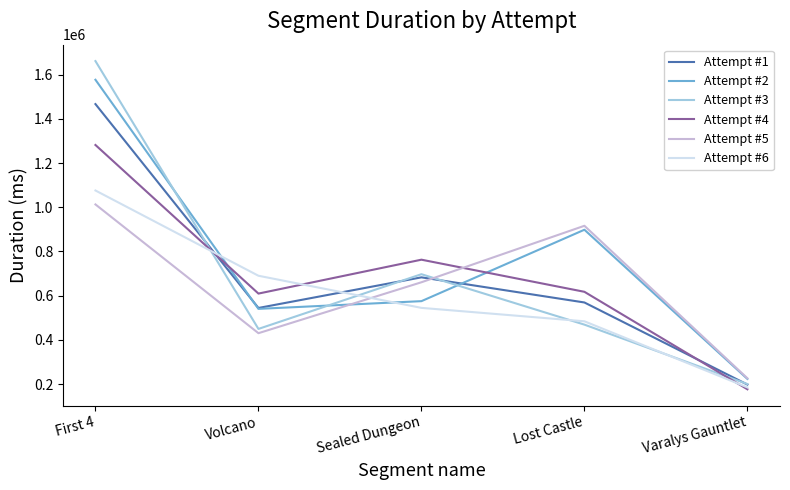

Which category has the highest value in the Attempt #1 series?

First 4